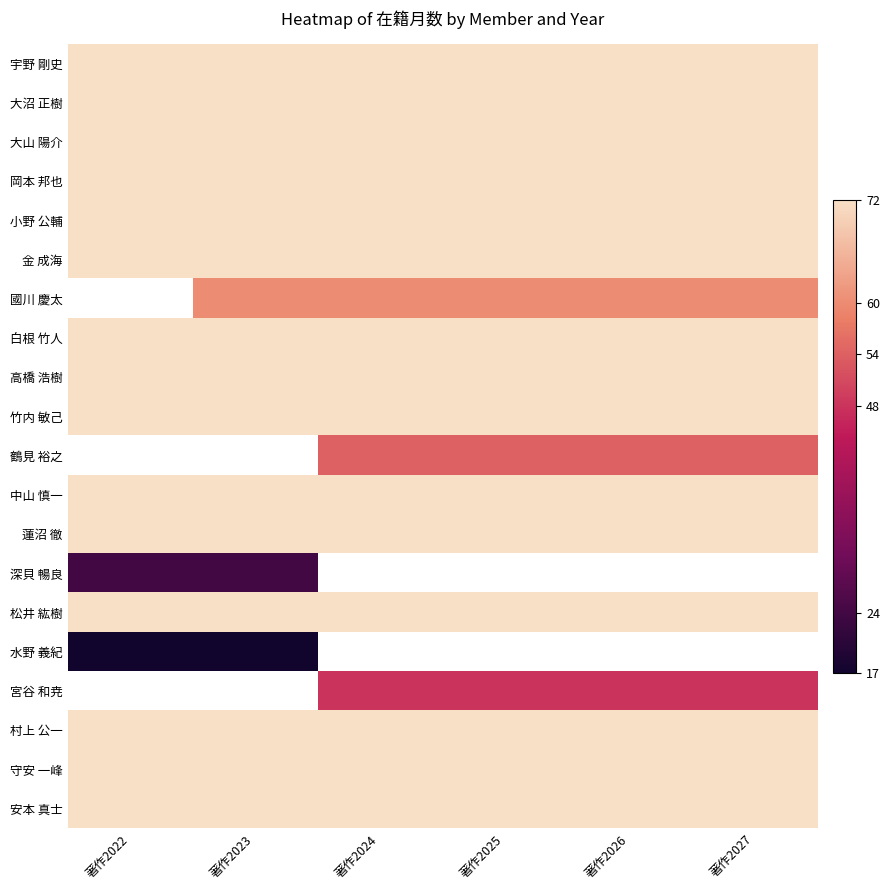

Which category has the highest value in the 金 成海 series?

著作2022